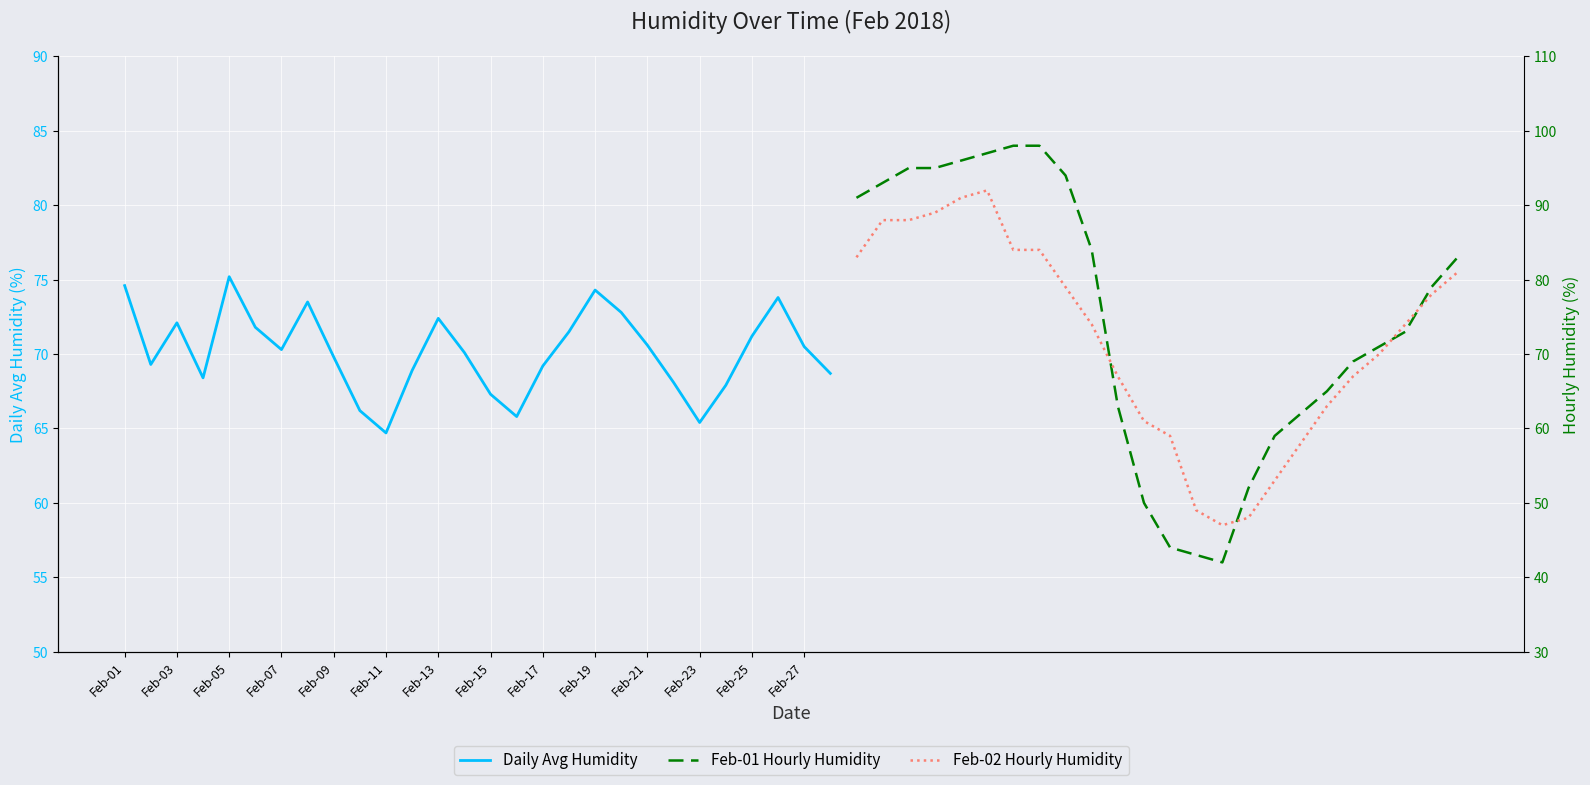

How many data points does each series have?

24